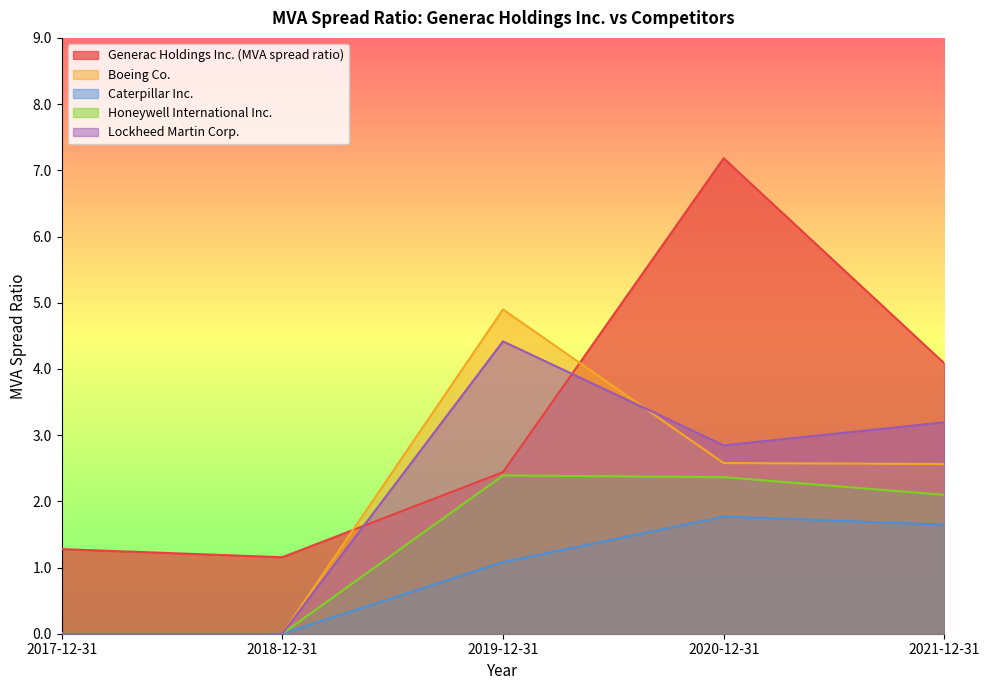

What is the spread (max minus min) of values at 2021-12-31?

2.4